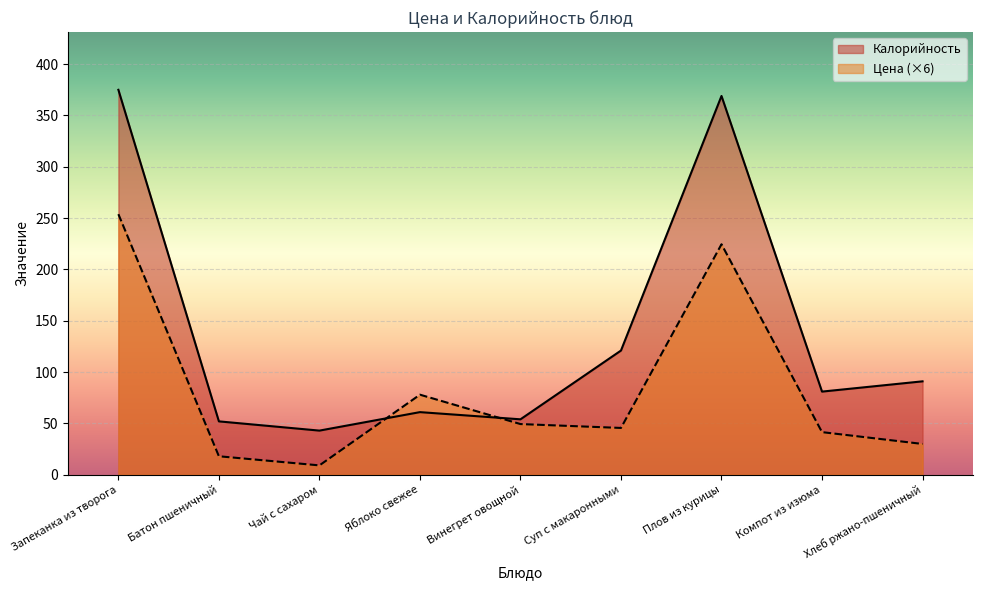

How many times do Калорийность and Цена cross each other?

2